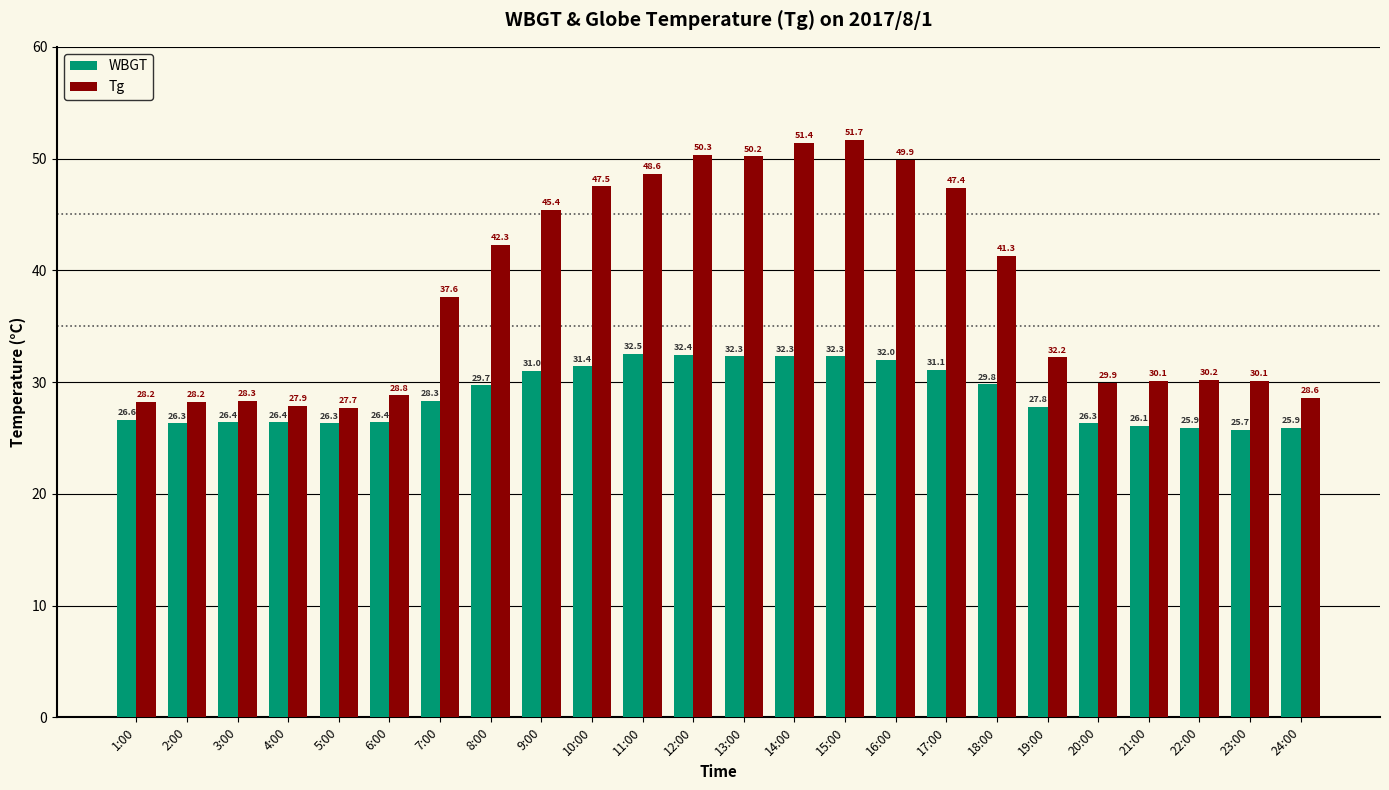

What is the difference between the second highest and minimum values in the Tg series?

23.7